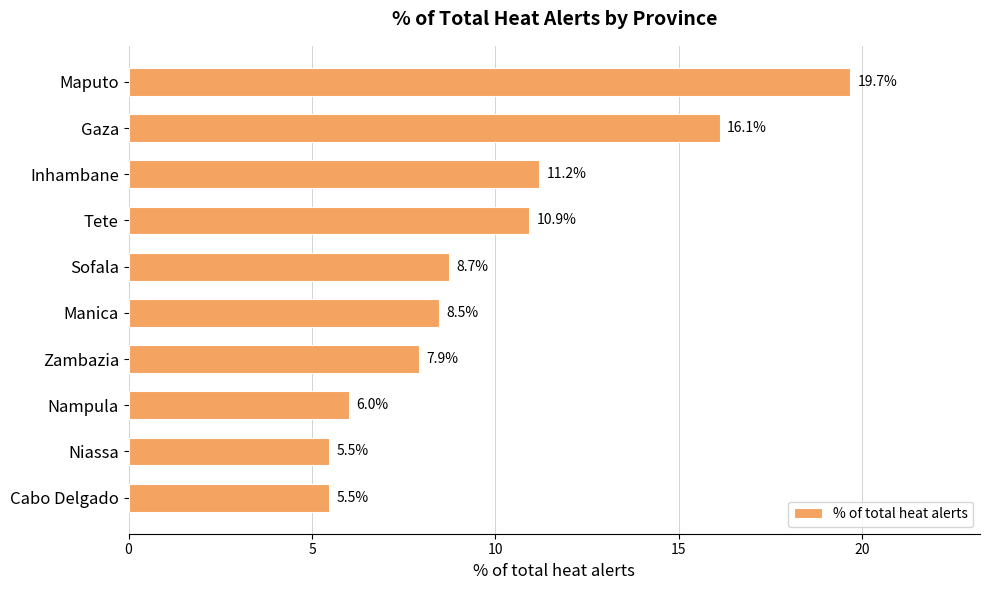

What is the greatest value displayed?

19.7